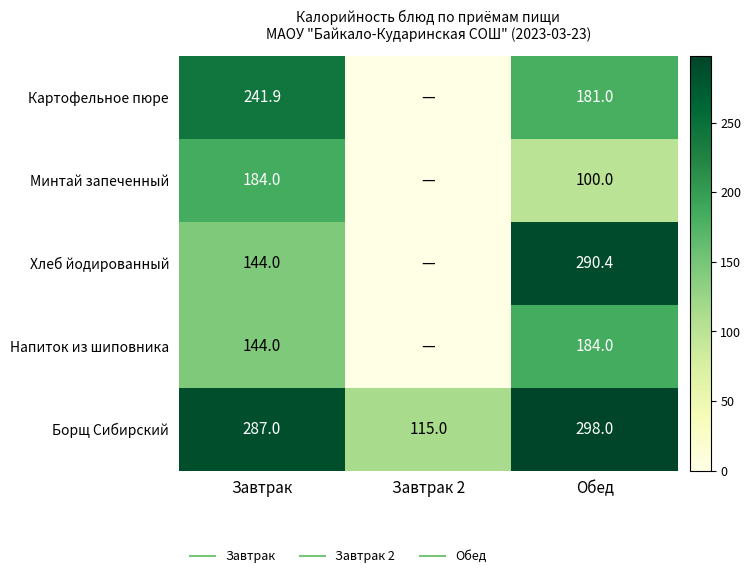

How many values in the Хлеб йодированный series are below 144?

1